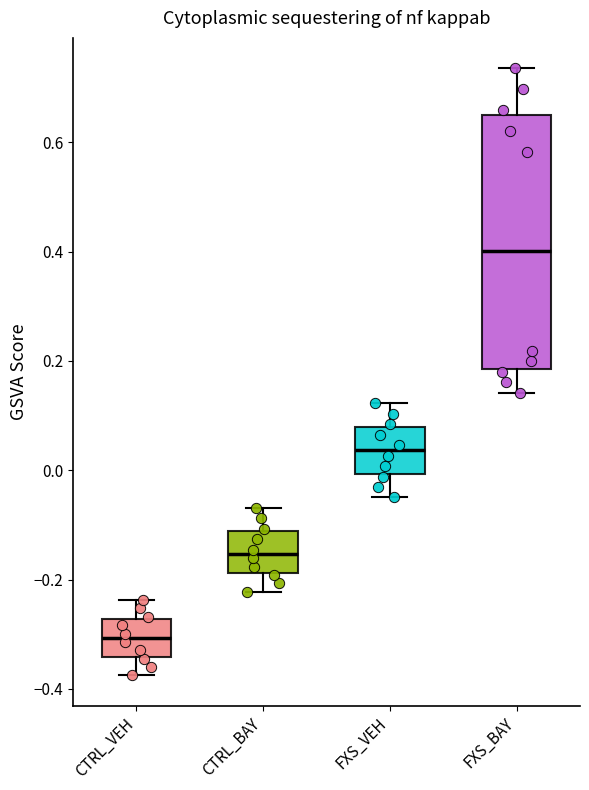

Reading left to right, transcribe this box plot: for each box, give where its median line is, the range the box spans, and where its two whiskers end, as read against the y-axis. The values are not printed on the chart, so give them approximately, as read against the axis.

CTRL_VEH: median -0.30, box -0.34 to -0.28, whiskers -0.38 to -0.24
CTRL_BAY: median -0.16, box -0.18 to -0.12, whiskers -0.22 to -0.06
FXS_VEH: median 0.04, box 0.00 to 0.08, whiskers -0.04 to 0.12
FXS_BAY: median 0.40, box 0.18 to 0.64, whiskers 0.14 to 0.74